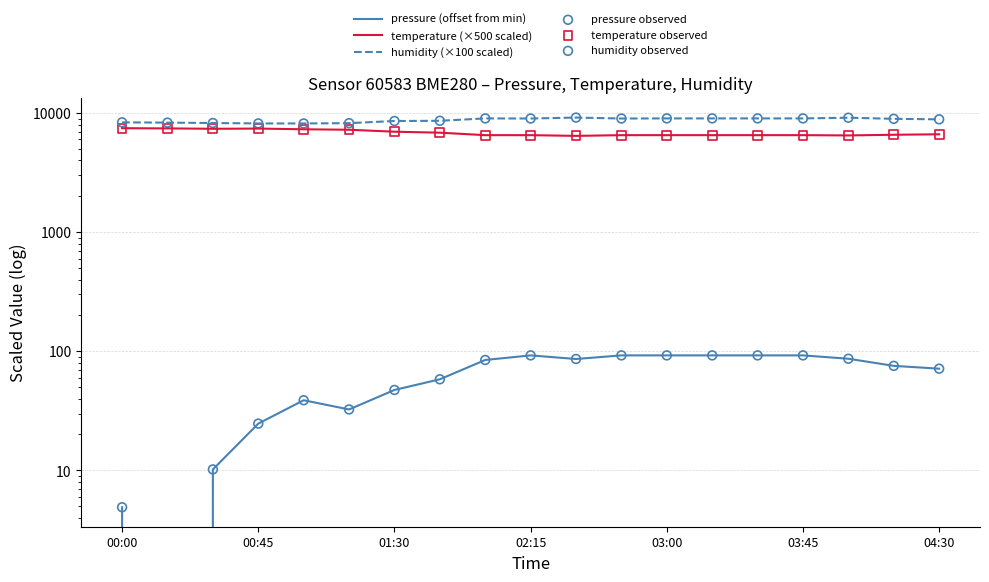

Which series has the largest total across all categories?

humidity (×100 scaled)